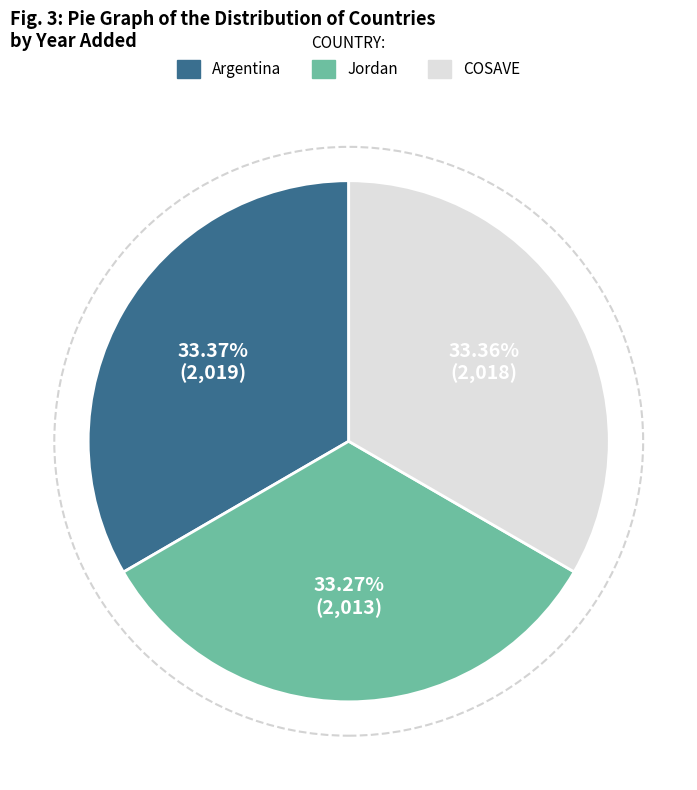

Count the number of slices in the pie.

3